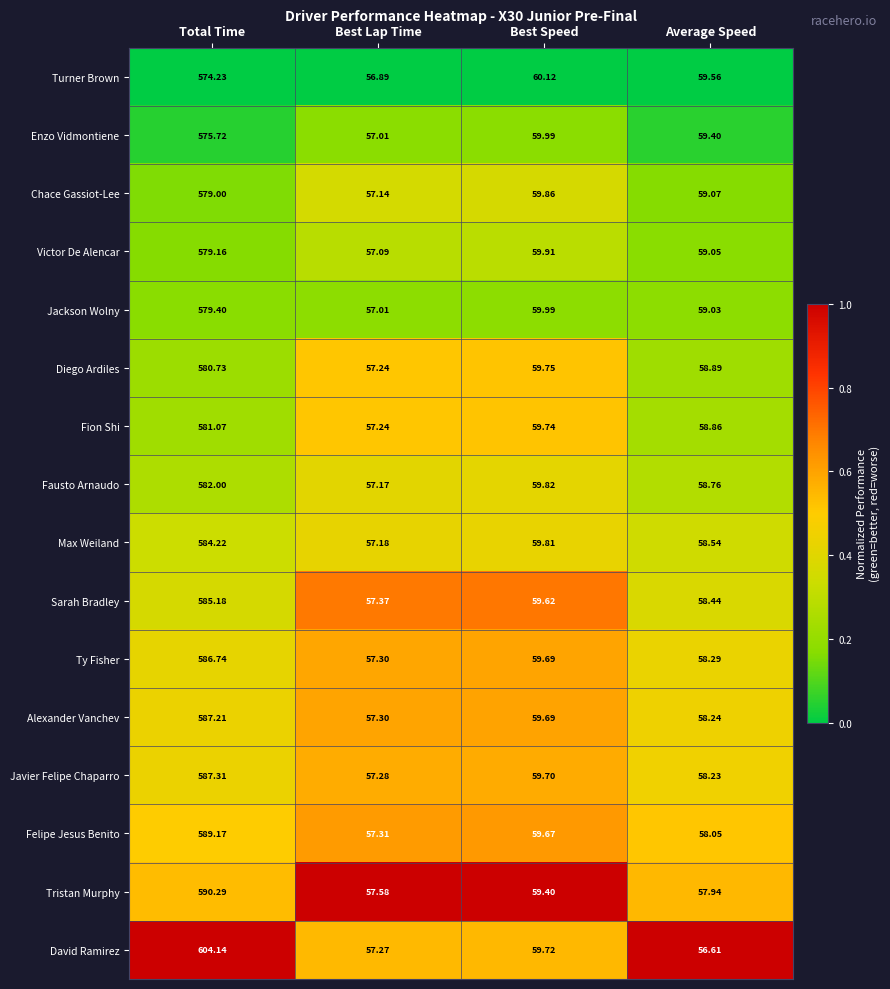

Which series has the widest spread of values?

David Ramirez